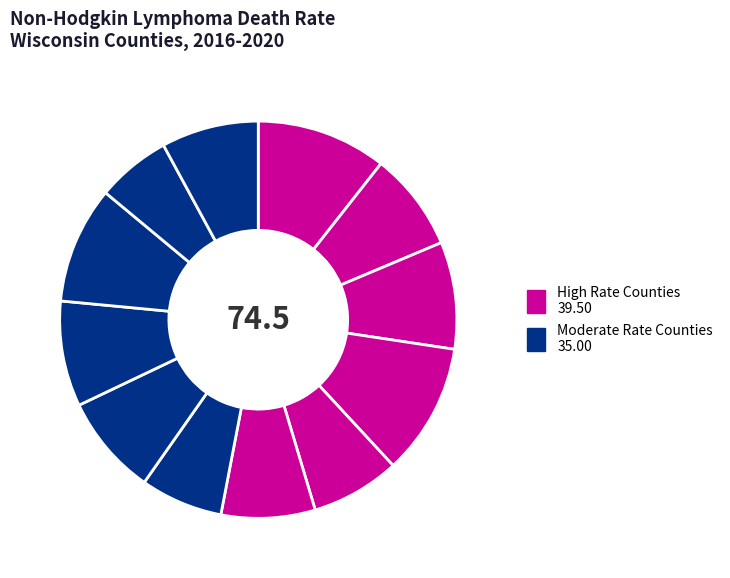

How many slices are in this pie chart?

12